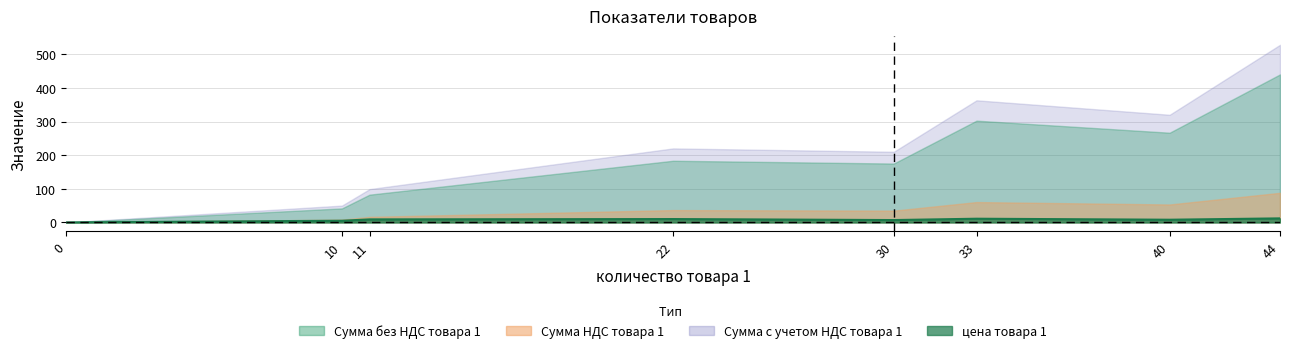

Which series has the widest spread of values?

Сумма с учетом НДС товара 1